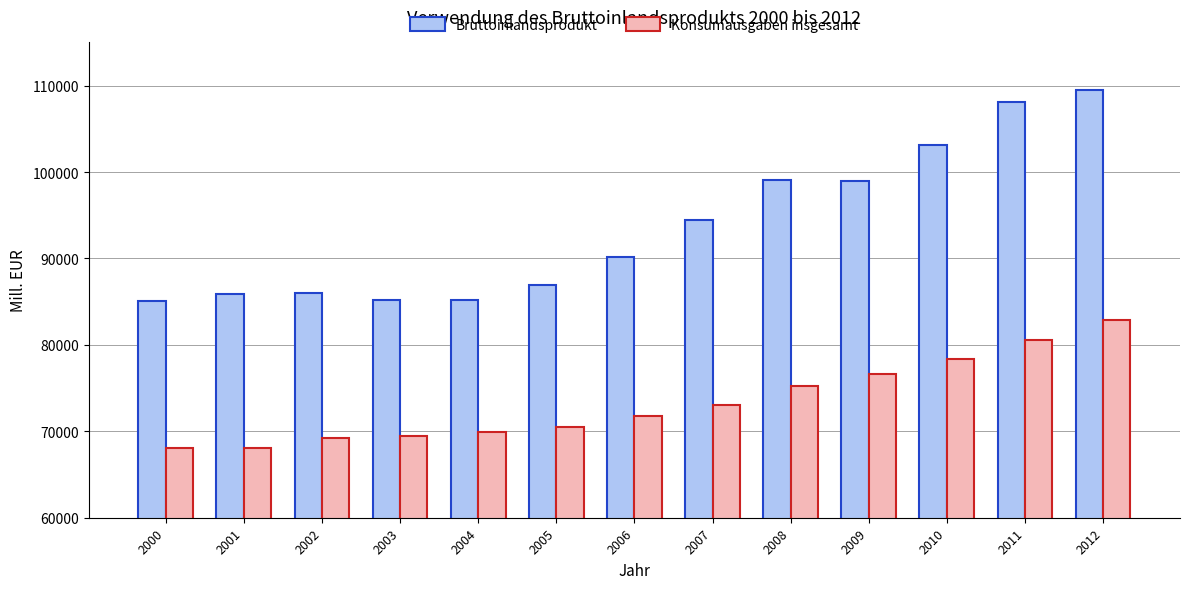

Is it true that Konsumausgaben insgesamt equals 70529.2 at 2005?

True